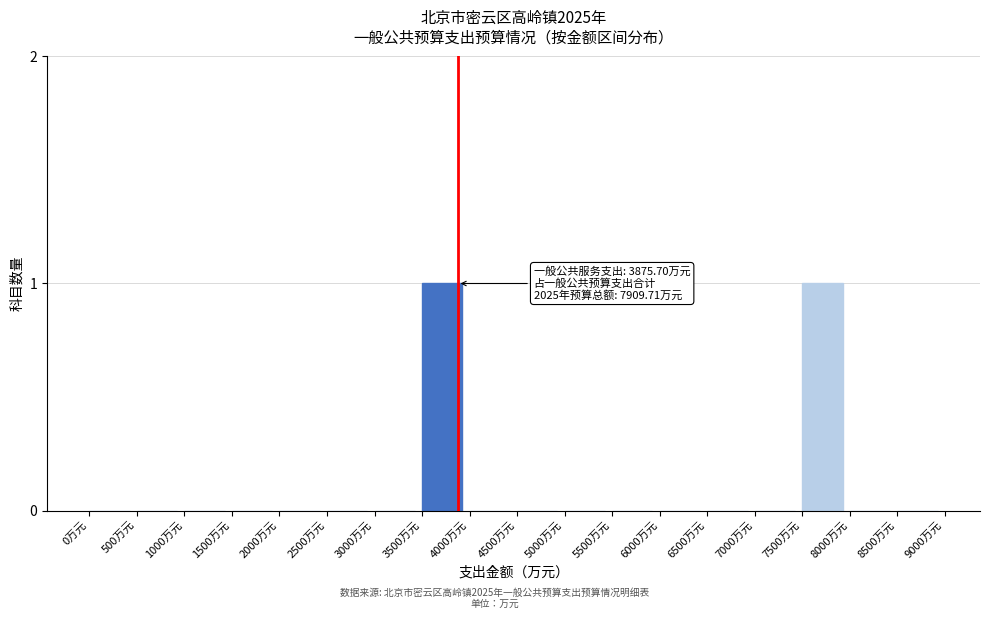

Reading left to right, extract all data points from this chart.

0万元=0	500万元=0	1000万元=0	1500万元=0	2000万元=0	2500万元=0	3000万元=0	3500万元=1	4000万元=0	4500万元=0	5000万元=0	5500万元=0	6000万元=0	6500万元=0	7000万元=0	7500万元=1	8000万元=0	8500万元=0